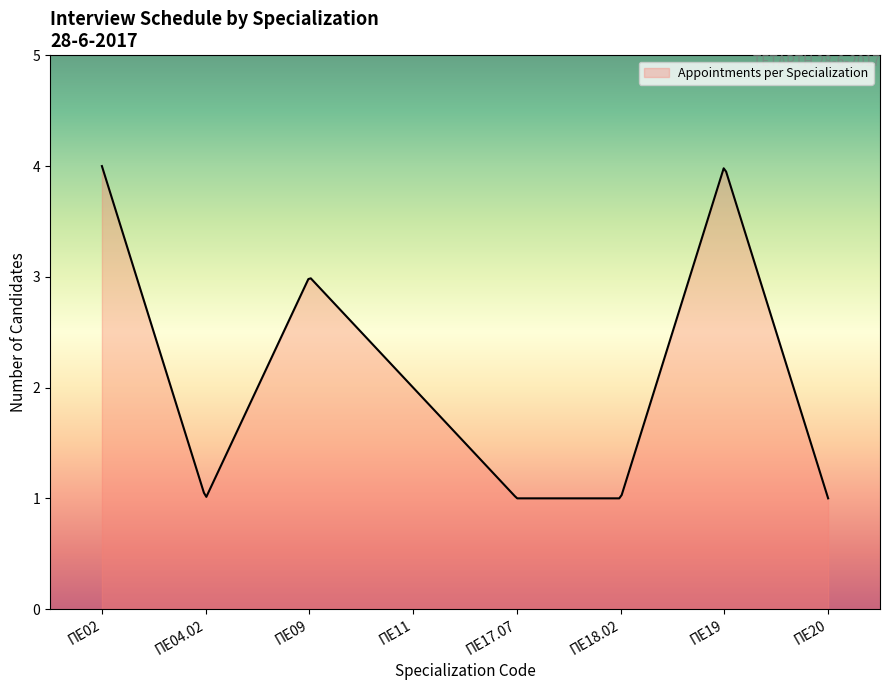

What is the difference between the maximum and minimum values?

3.0